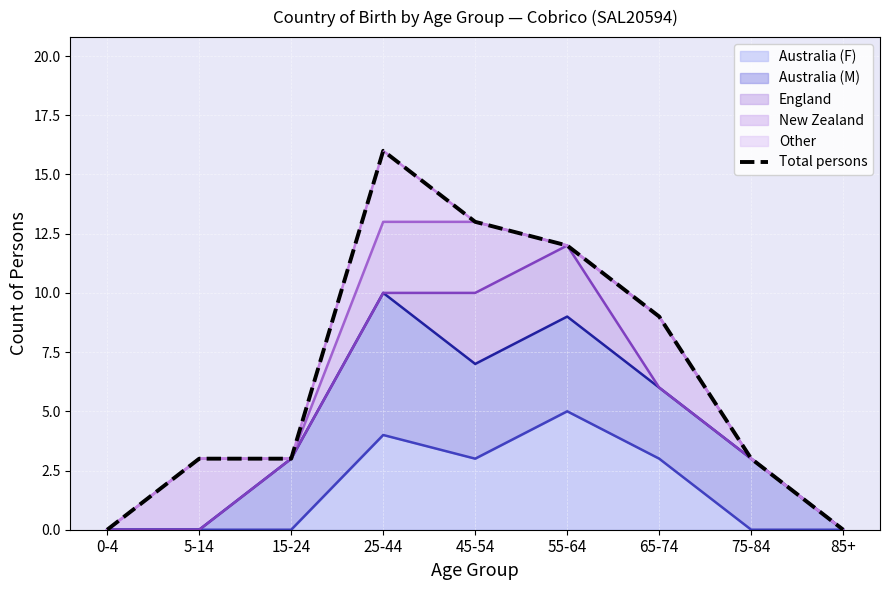

Where does the data first go above 3?

25-44